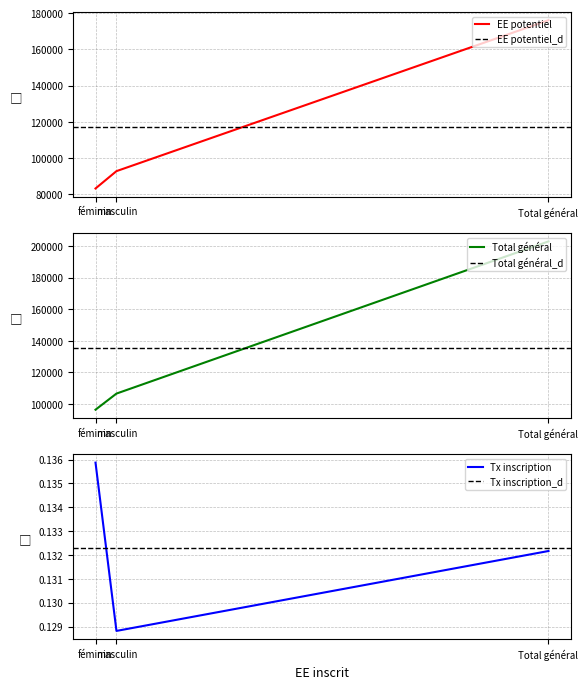

Where is Total général nearest to the value 149671?

masculin